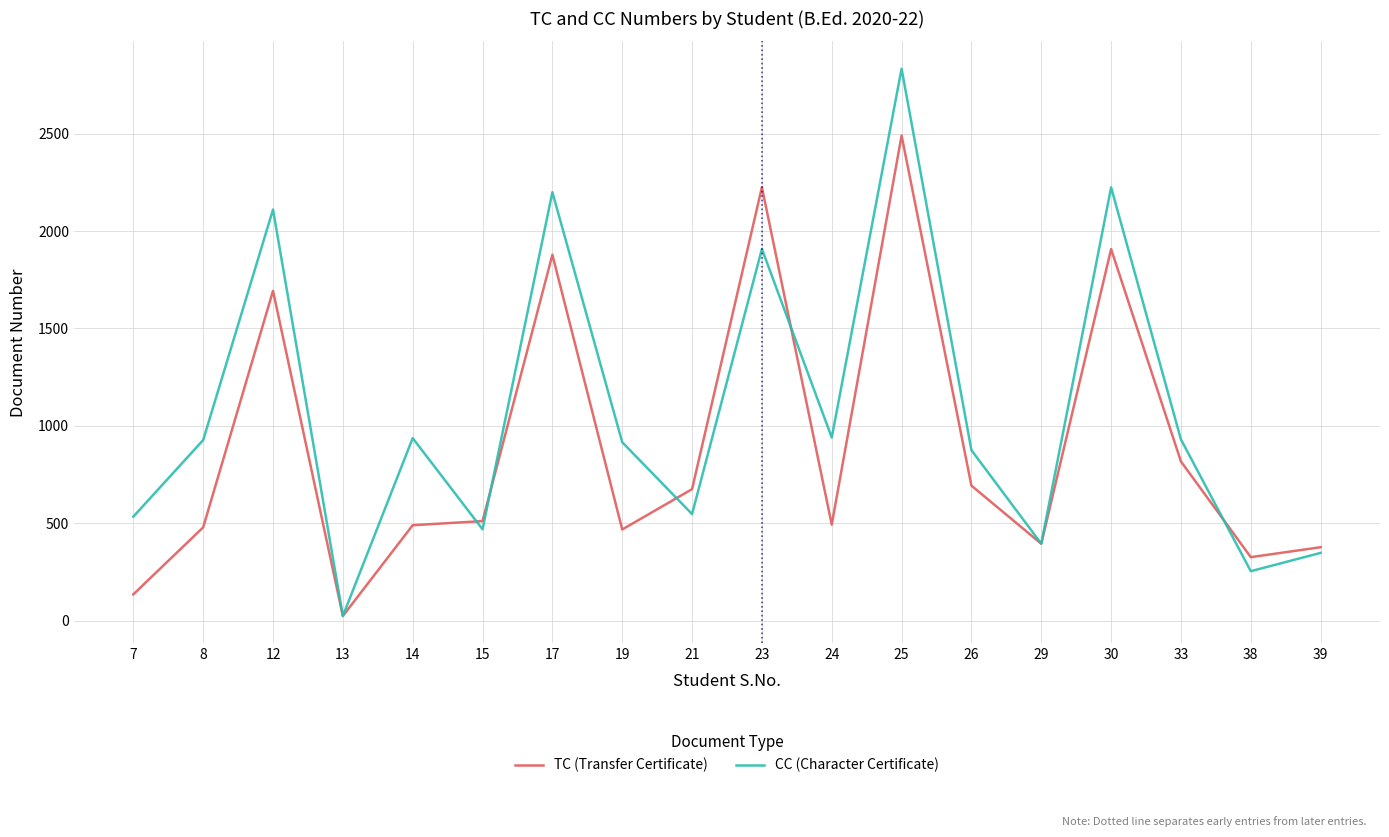

What is the maximum value shown in the chart?

2833